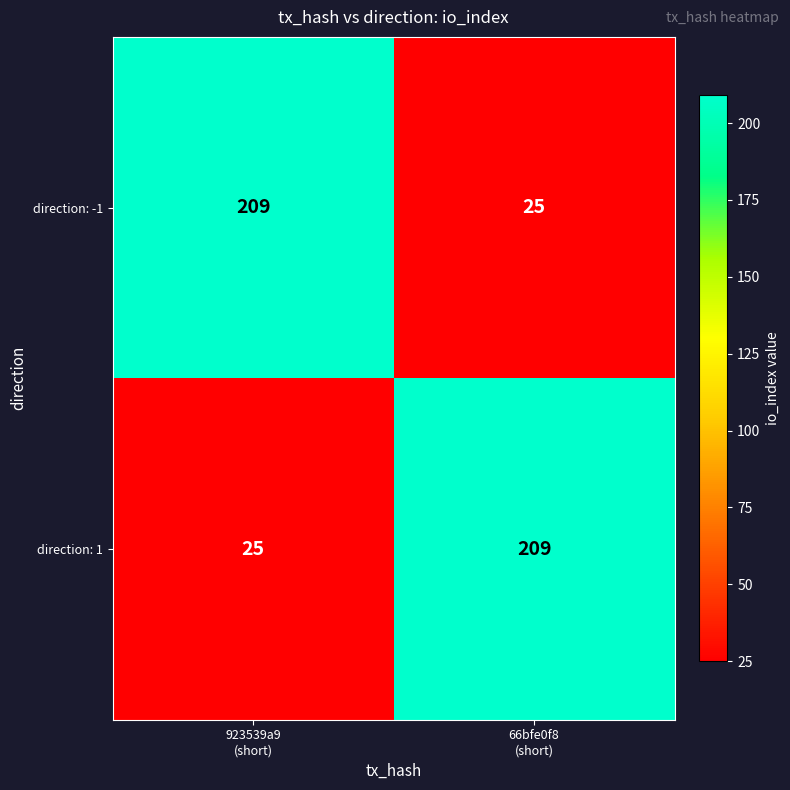

What is the greatest value displayed?

209